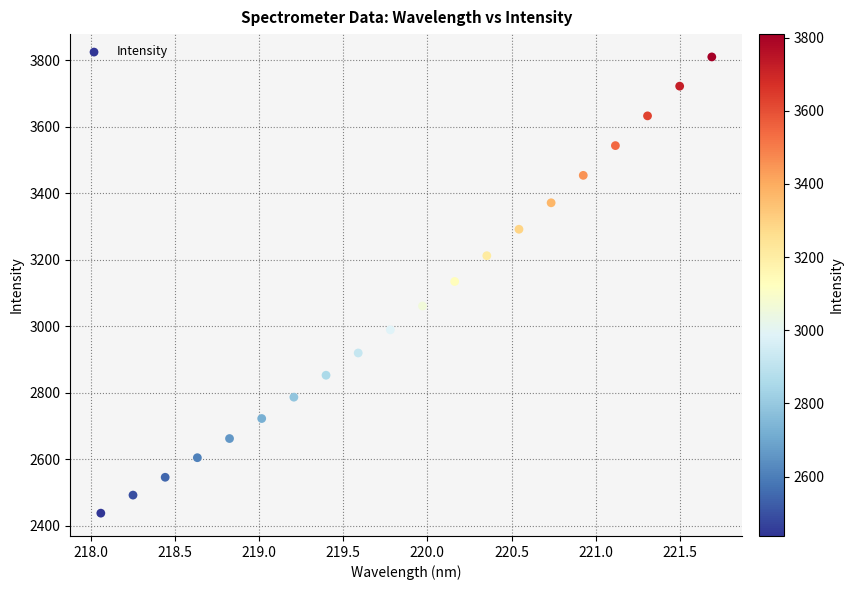

What is the range of Y values (max minus min)?

1371.6